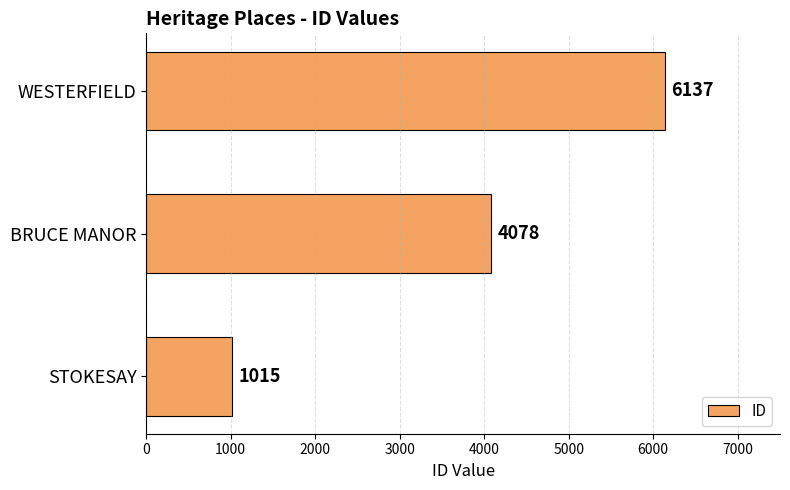

Between STOKESAY and BRUCE MANOR, which is larger?

BRUCE MANOR